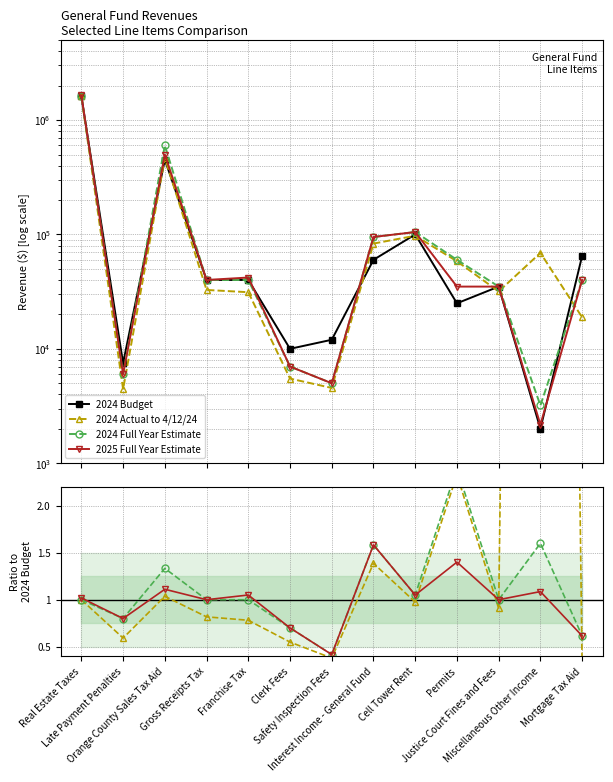

What are all the series names shown in the legend?

2024 Budget, 2024 Actual to 4/12/24, 2024 Full Year Estimate, 2025 Full Year Estimate